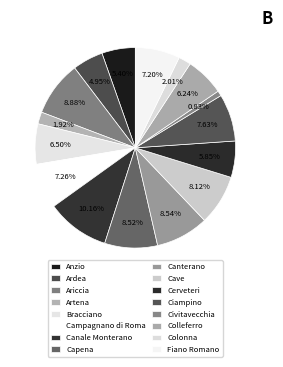

How many segments does this pie chart have?

16